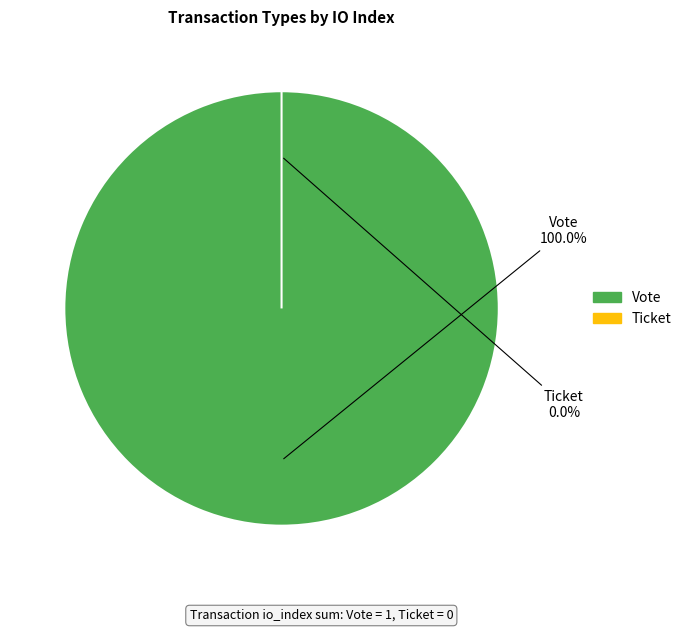

Is there any slice that represents more than half of the pie?

Yes